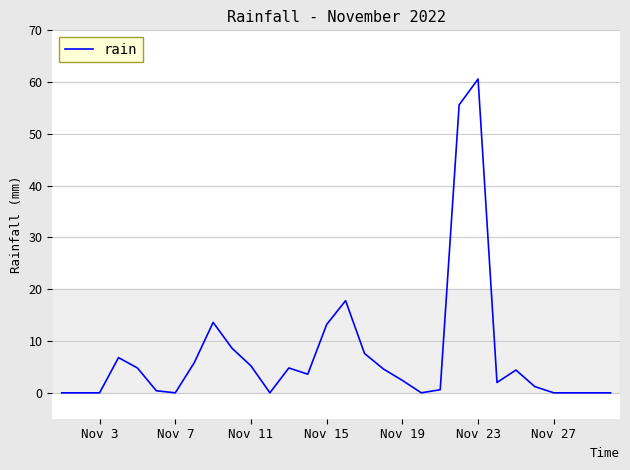

What is the average value?

7.5